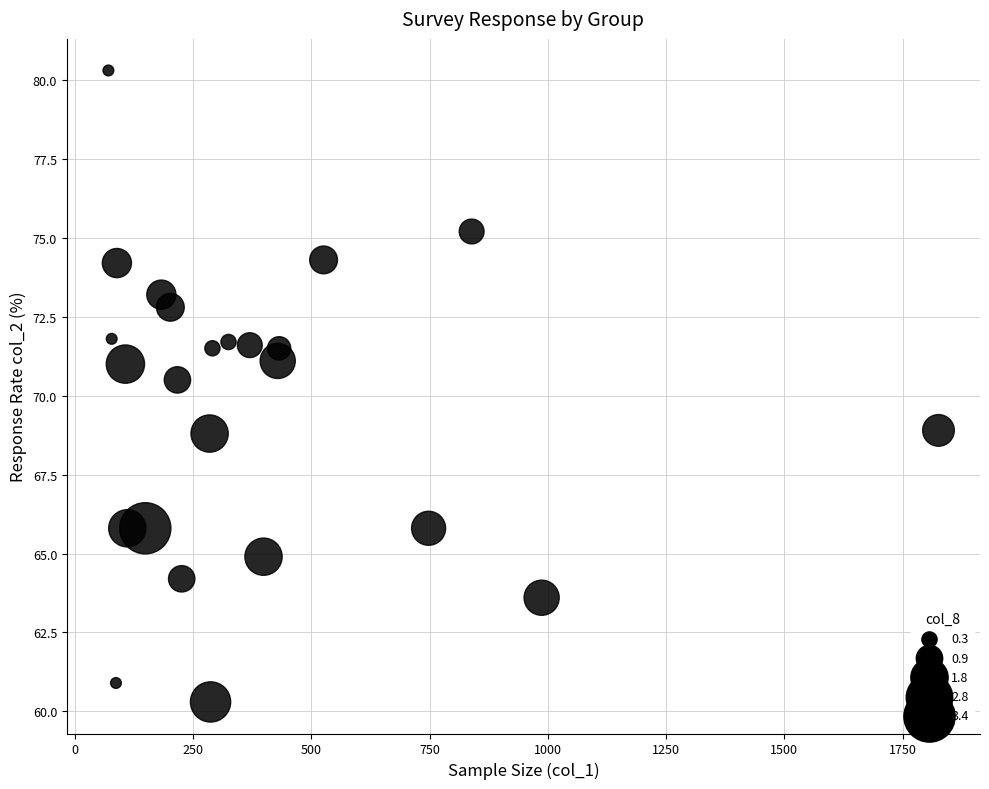

What Y value in the scatter plot is closest to 70?

70.5